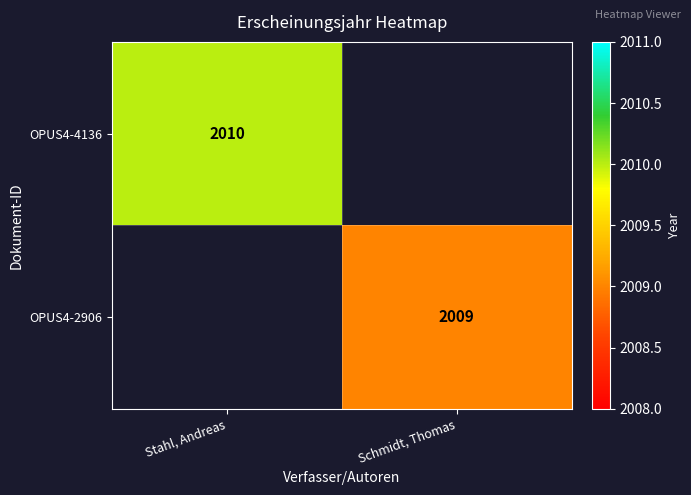

Is the value of OPUS4-2906 at Schmidt, Thomas greater than the value of OPUS4-4136 at Stahl, Andreas?

No